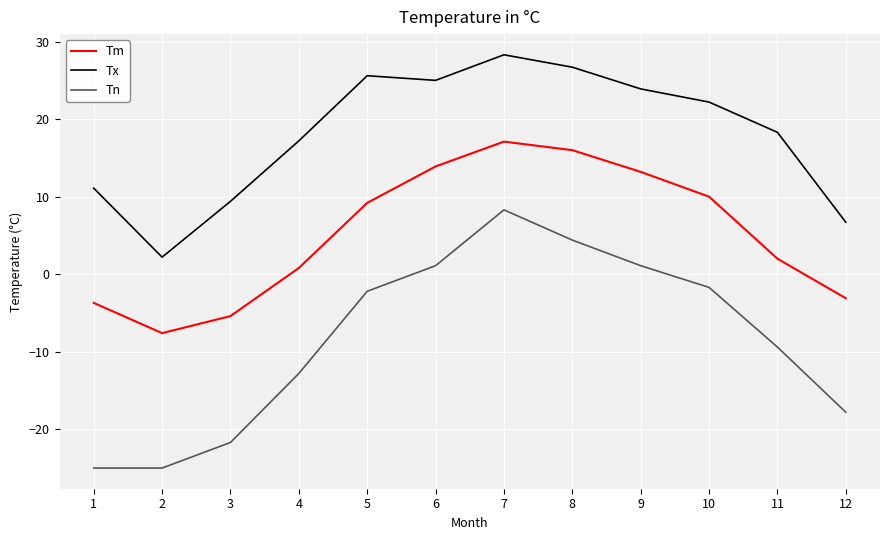

At which label is Tm closest to 4?

11